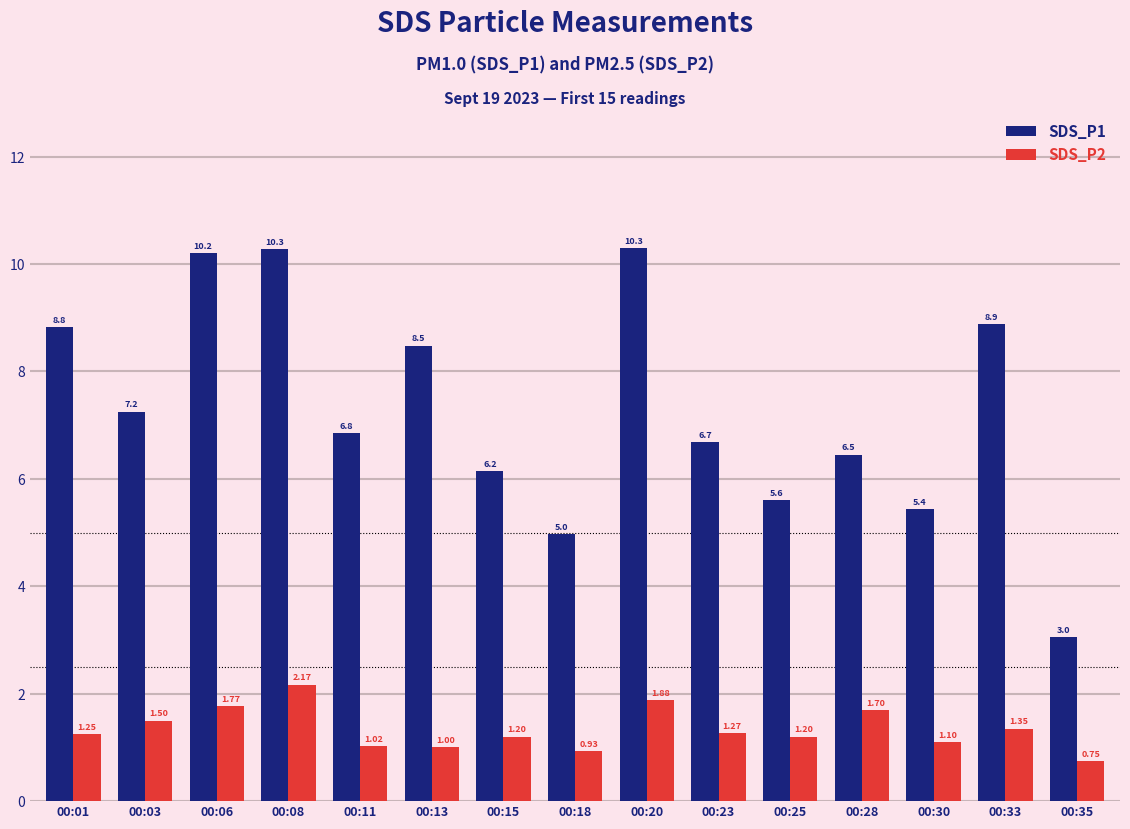

What is the difference between the maximum and second lowest values in the SDS_P1 series?

5.3